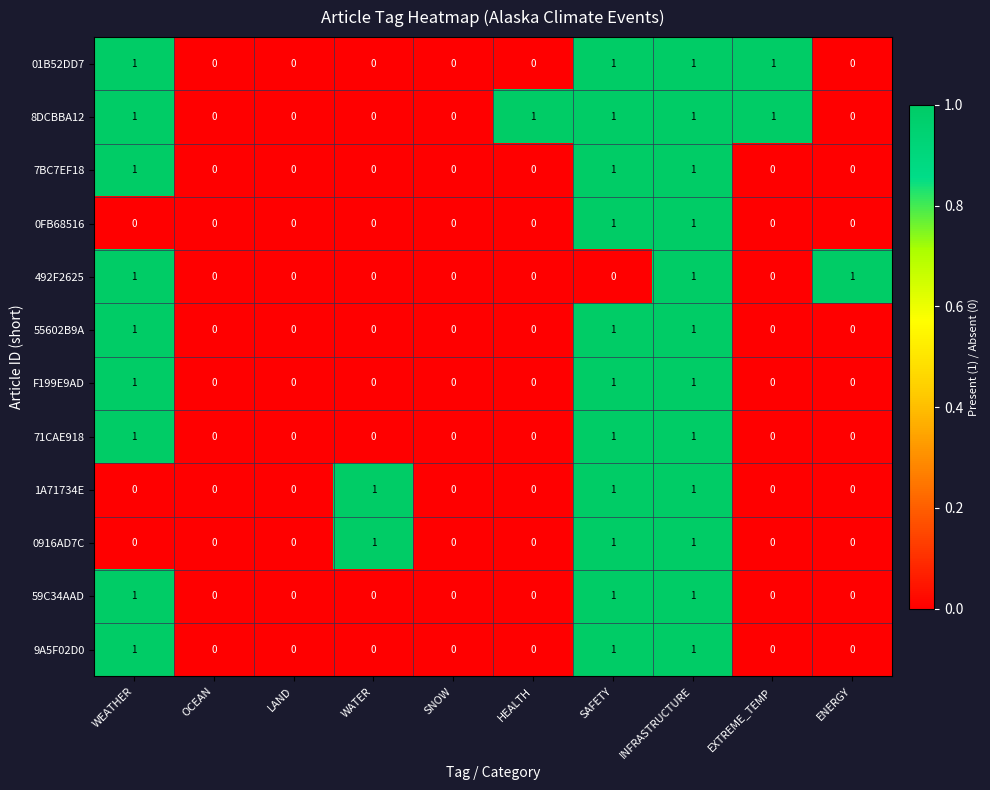

Which series has the largest total across all categories?

8DCBBA12